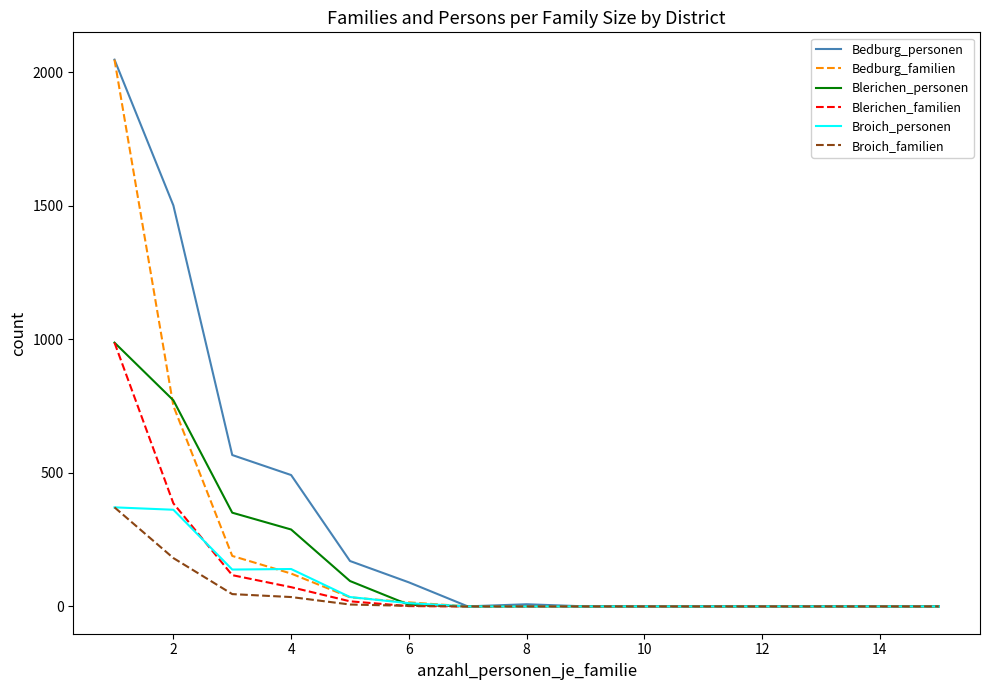

Does the chart have visible grid lines?

No